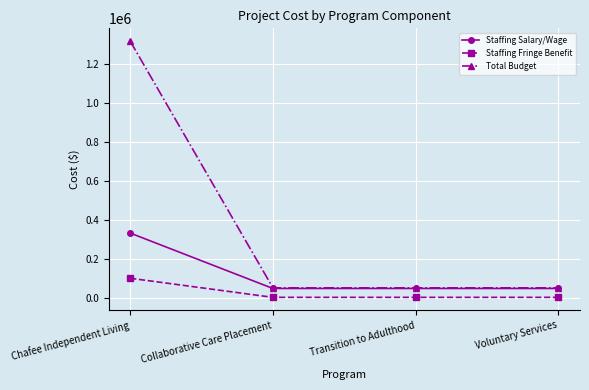

Rank the series by their average value, from lowest to highest.

Staffing Fringe Benefit, Staffing Salary/Wage, Total Budget